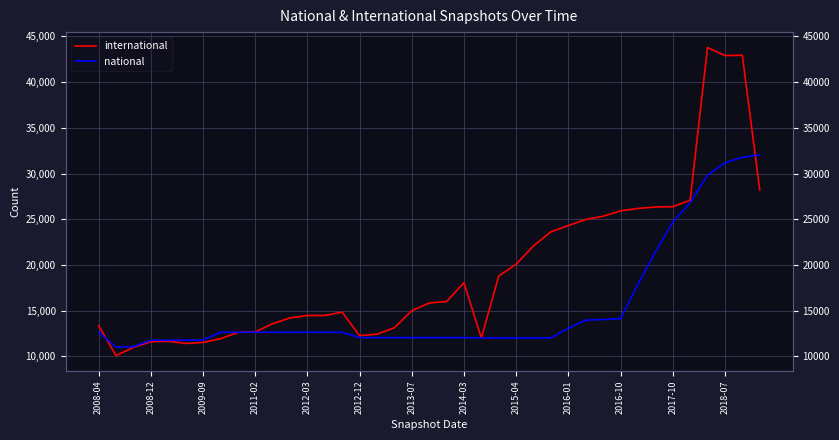

Where is international nearest to the value 26935?

34